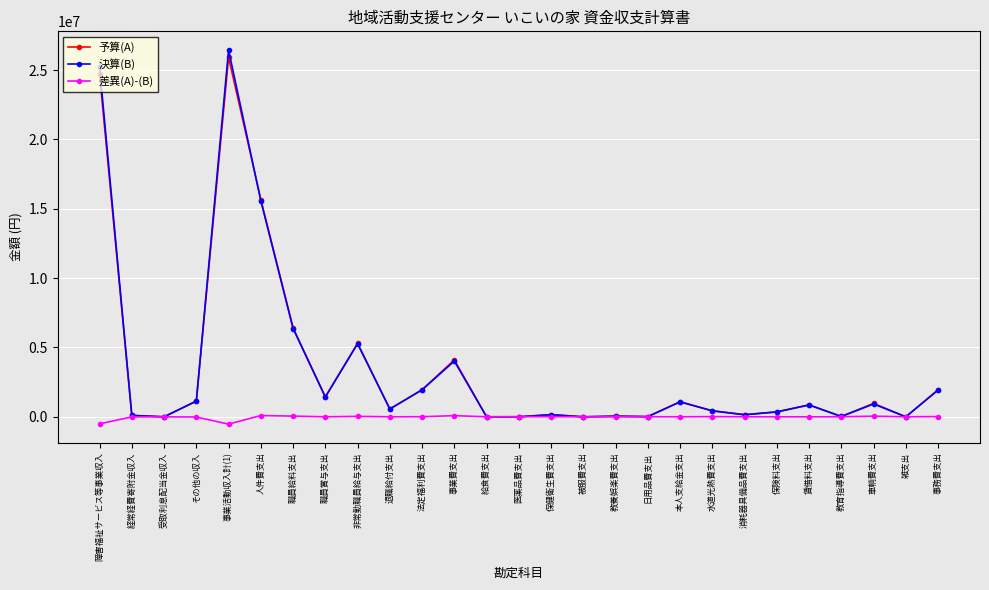

True or false: 決算(B) has more than 2 interior local peaks.

True